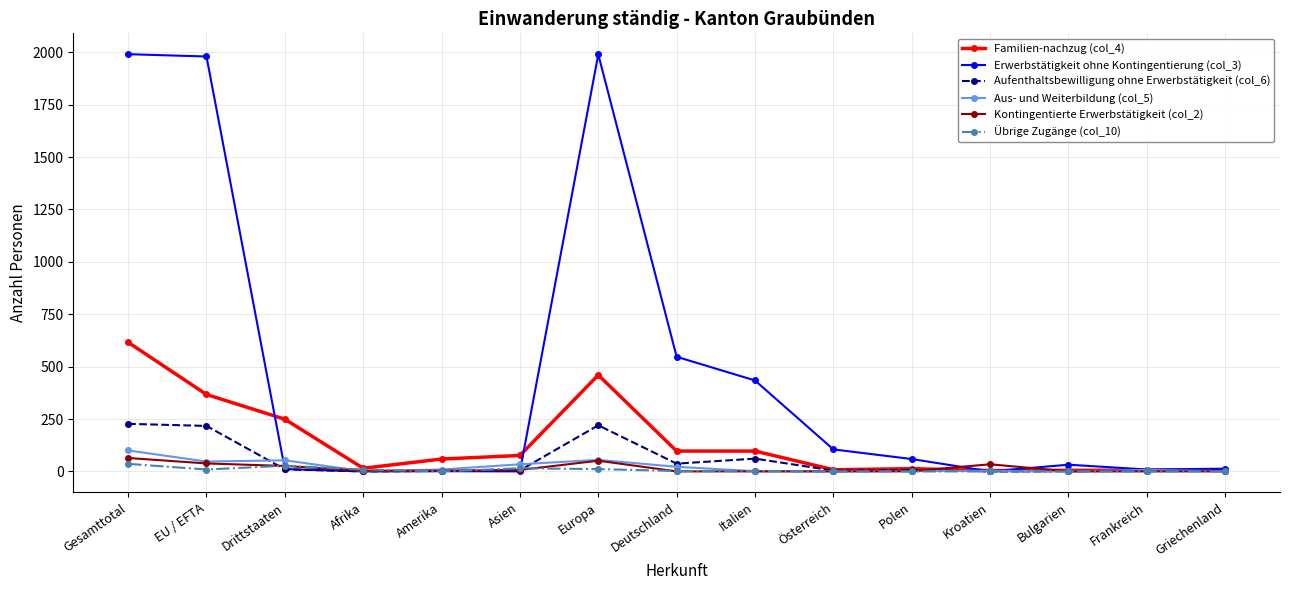

What are all the series names shown in the legend?

Familien-nachzug (col_4), Erwerbstätigkeit ohne Kontingentierung (col_3), Aufenthaltsbewilligung ohne Erwerbstätigkeit (col_6), Aus- und Weiterbildung (col_5), Kontingentierte Erwerbstätigkeit (col_2), Übrige Zugänge (col_10)